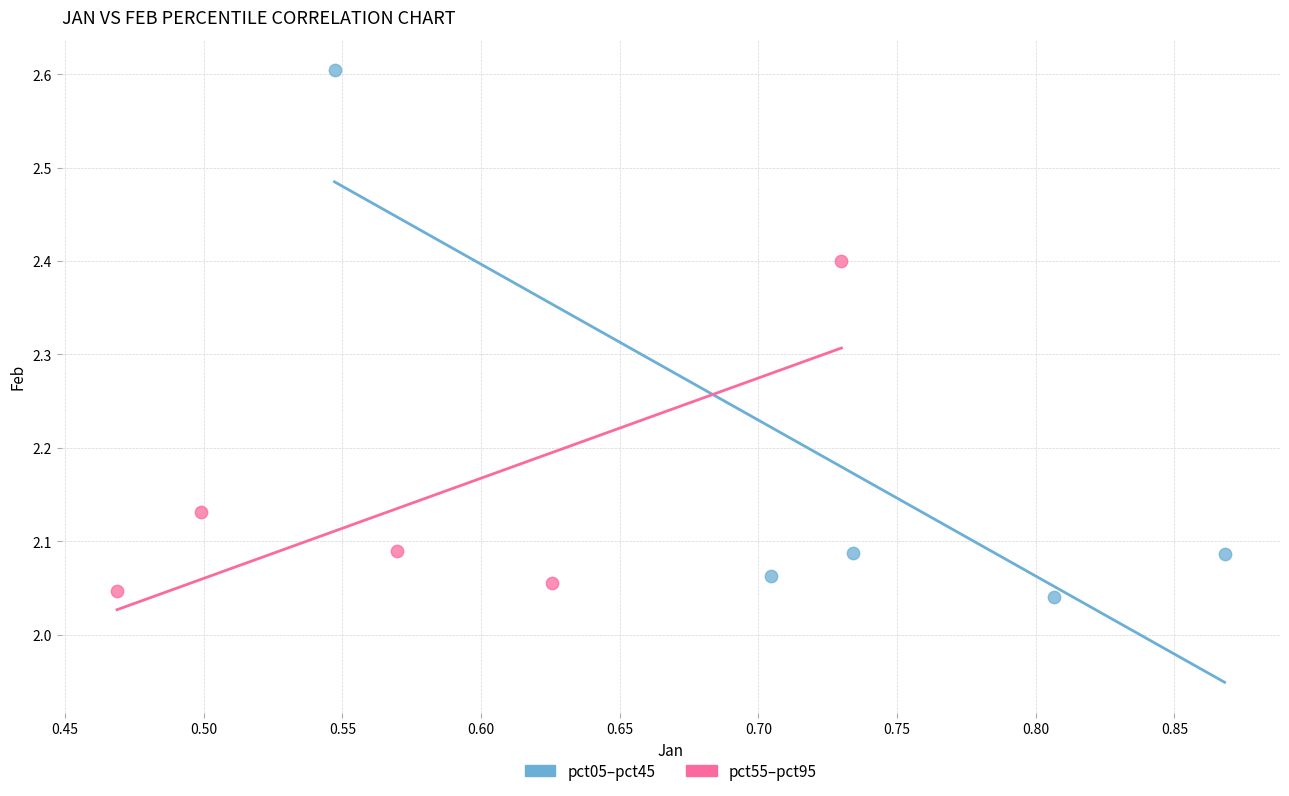

Which series has the largest Y range (max minus min)?

pct05–pct45